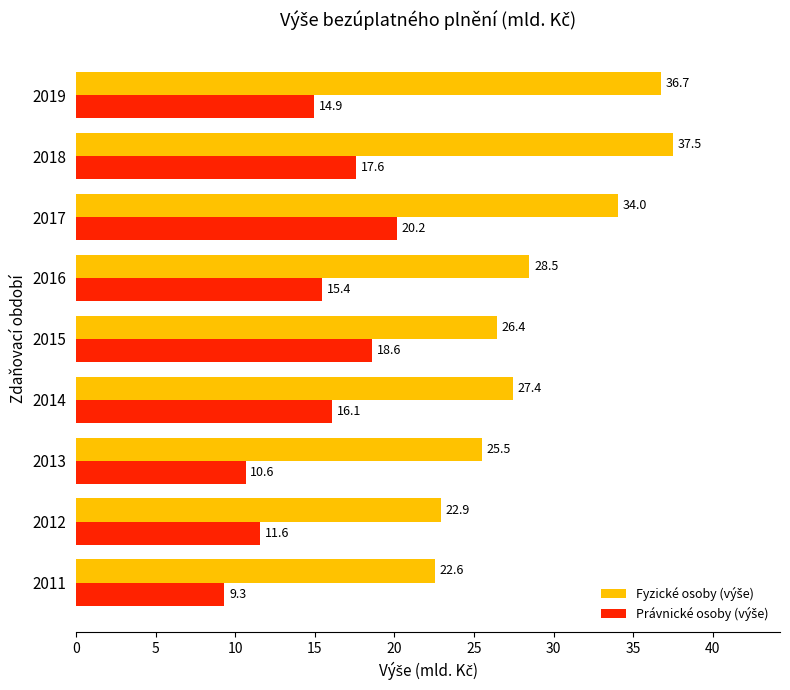

What is the smallest value displayed?

9.3